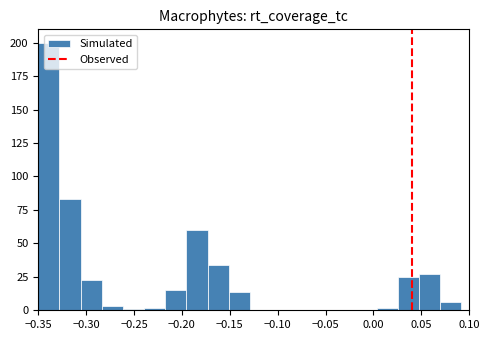

Reading left to right, transcribe this chart: for each bar, give the range it covers on the x-axis and its height. Neither the bar edges nor the heights are printed on the chart, so give them approximately, as read against the axes.

-0.350 to -0.330: 200
-0.330 to -0.305: 85
-0.305 to -0.285: 25
-0.285 to -0.260: under 5
-0.260 to -0.240: under 5
-0.240 to -0.215: under 5
-0.215 to -0.195: 15
-0.195 to -0.175: 60
-0.175 to -0.150: 35
-0.150 to -0.130: 15
-0.130 to -0.105: 0
-0.105 to -0.085: 0
-0.085 to -0.065: 0
-0.065 to -0.040: 0
-0.040 to -0.020: 0
-0.020 to 0.005: 0
0.005 to 0.025: under 5
0.025 to 0.050: 25
0.050 to 0.070: 25
0.070 to 0.090: 5